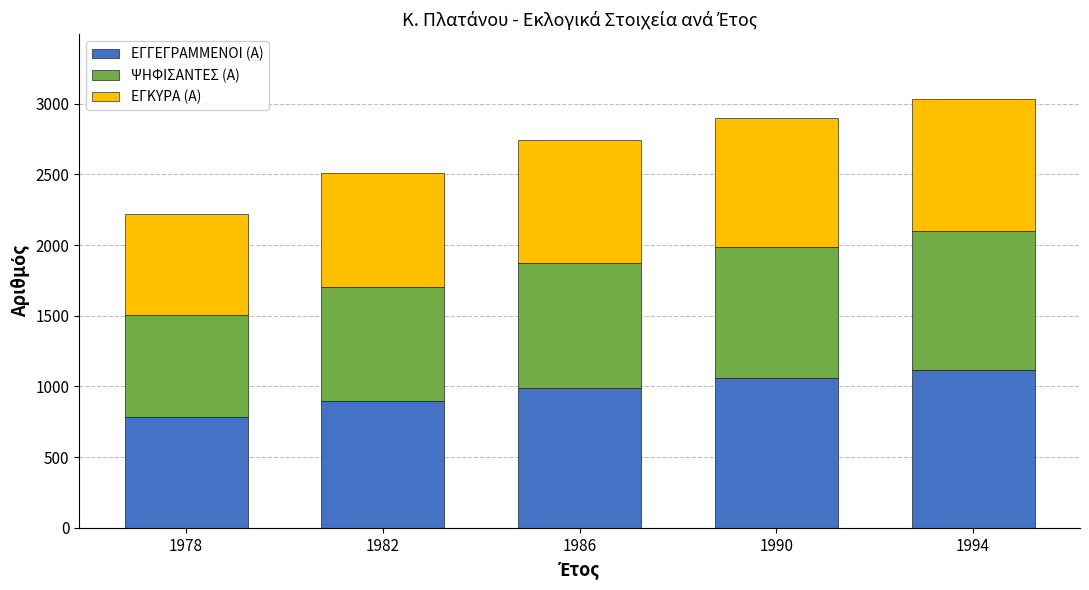

What are all the series names shown in the legend?

ΕΓΓΕΓΡΑΜΜΕΝΟΙ (Α), ΨΗΦΙΣΑΝΤΕΣ (Α), ΕΓΚΥΡΑ (Α)